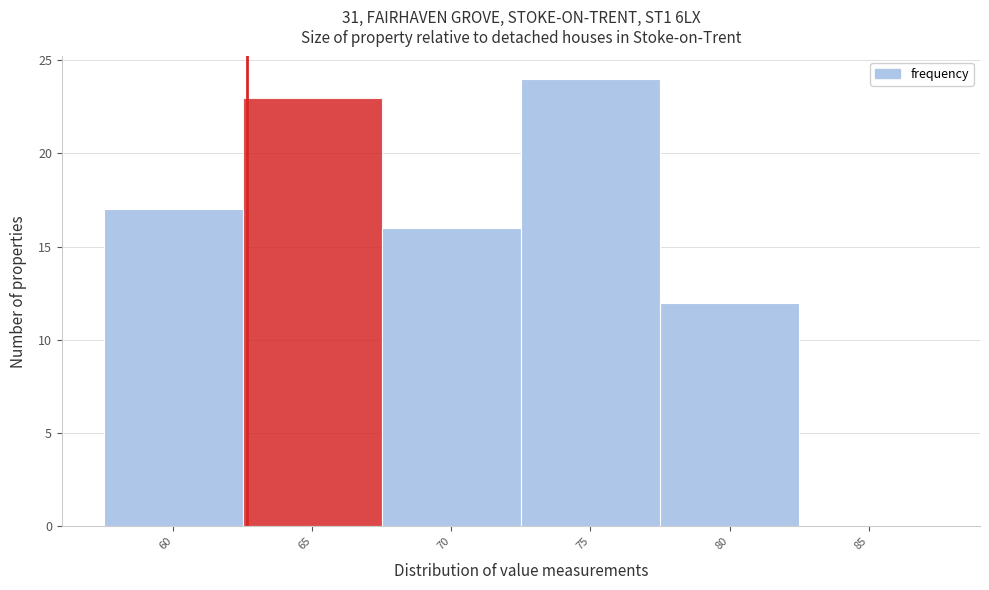

Reading left to right, extract all data points from this chart.

60=17	65=23	70=16	75=24	80=12	85=0